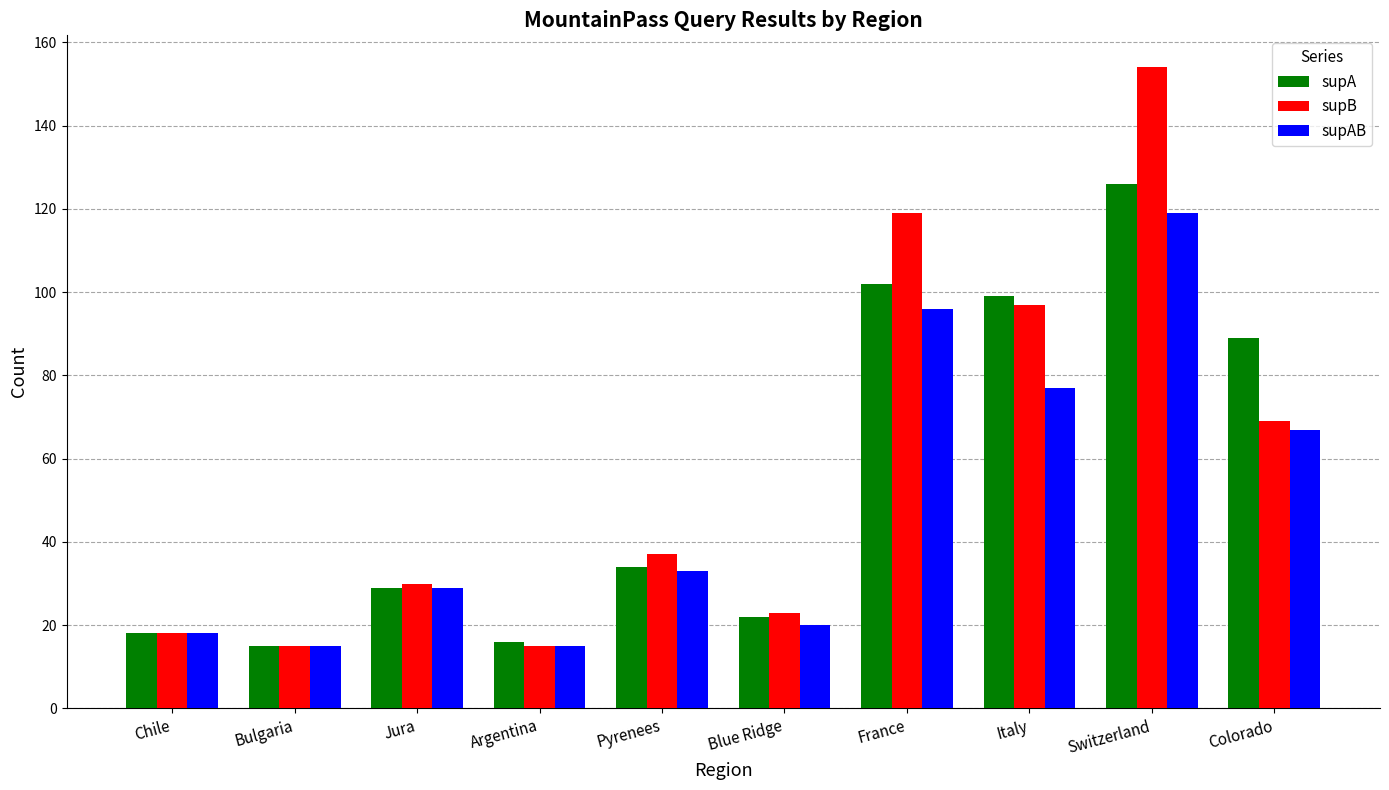

Is the value of supB at Pyrenees greater than the value of supAB at Pyrenees?

Yes